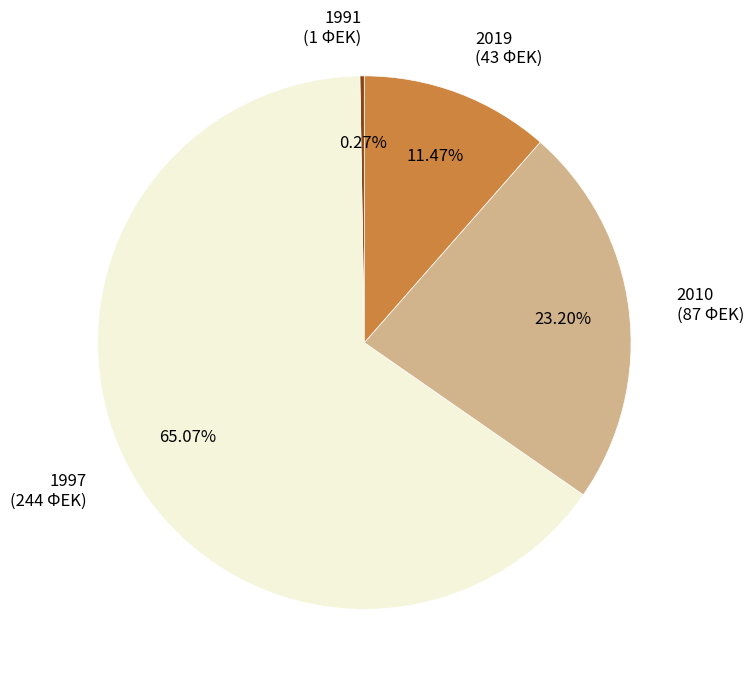

To the nearest percent, what is the difference between the largest and smallest slice percentages?

65%